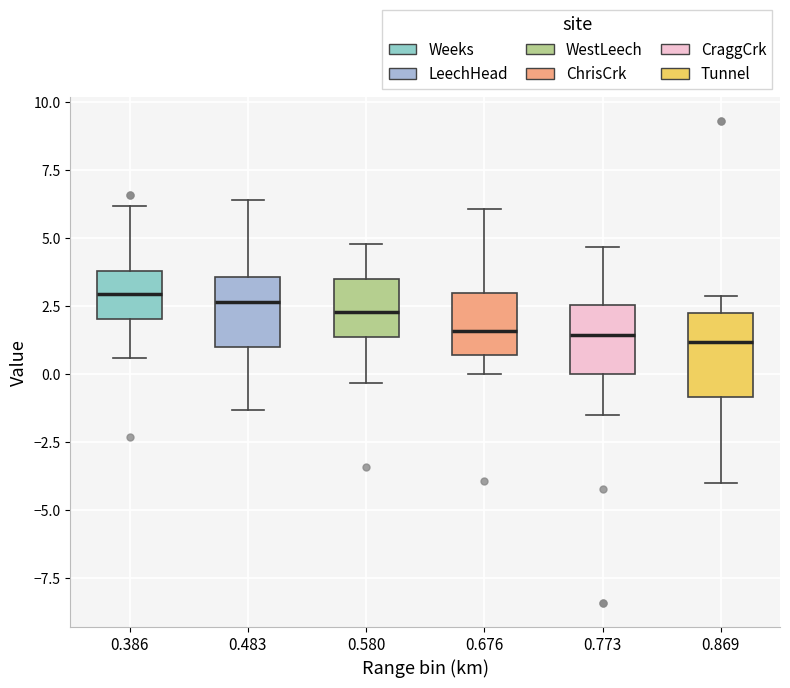

Reading left to right, transcribe this box plot: for each box, give where its median line is, the range the box spans, and where its two whiskers end, as read against the y-axis. The values are not printed on the chart, so give them approximately, as read against the axis.

0.386: median 3.0, box 2.0 to 4.0, whiskers 0.5 to 6.0
0.483: median 2.5, box 1.0 to 3.5, whiskers -1.5 to 6.5
0.580: median 2.5, box 1.5 to 3.5, whiskers -0.5 to 5.0
0.676: median 1.5, box 0.5 to 3.0, whiskers 0.0 to 6.0
0.773: median 1.5, box 0.0 to 2.5, whiskers -1.5 to 4.5
0.869: median 1.0, box -1.0 to 2.5, whiskers -4.0 to 3.0